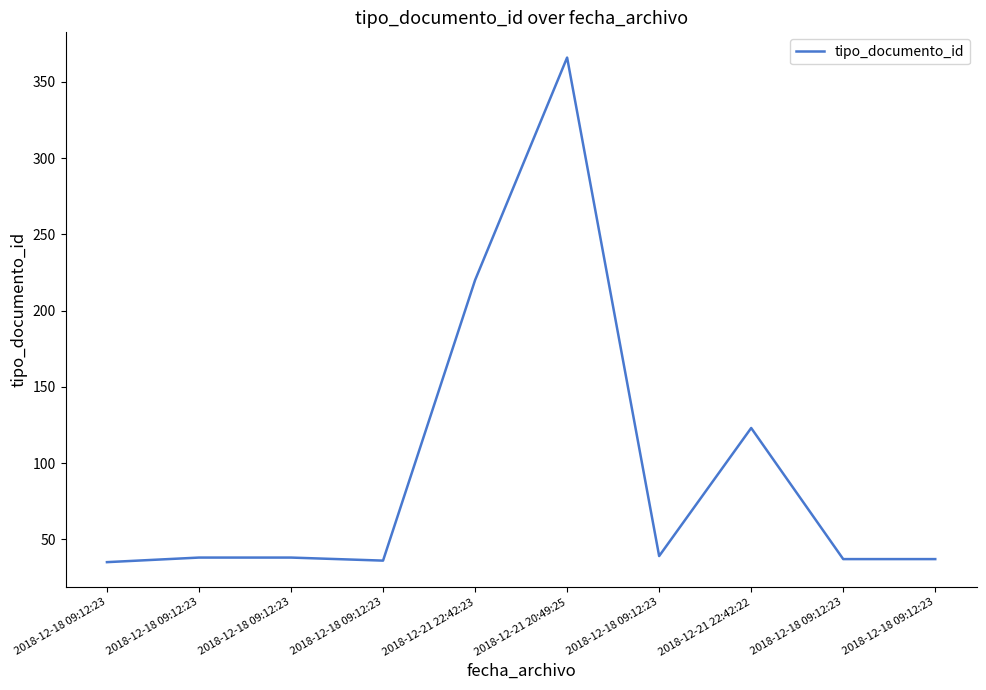

What is the maximum value shown in the chart?

366